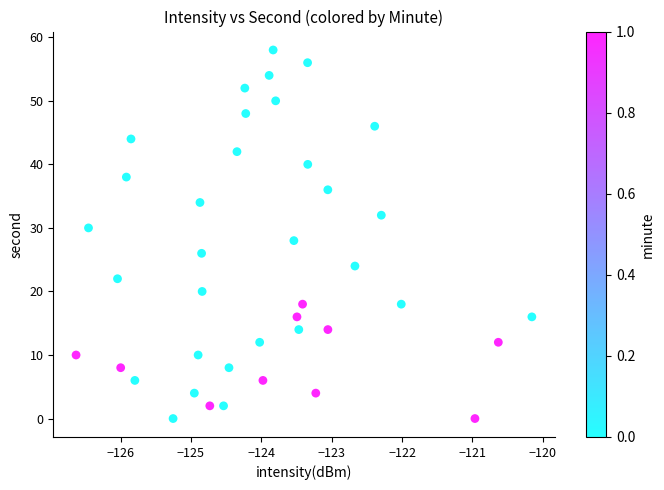

What is the range of Y values (max minus min)?

58